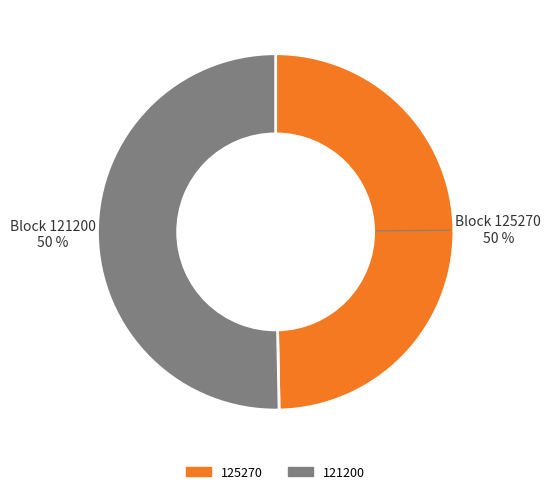

Which category accounts for the majority?

121200